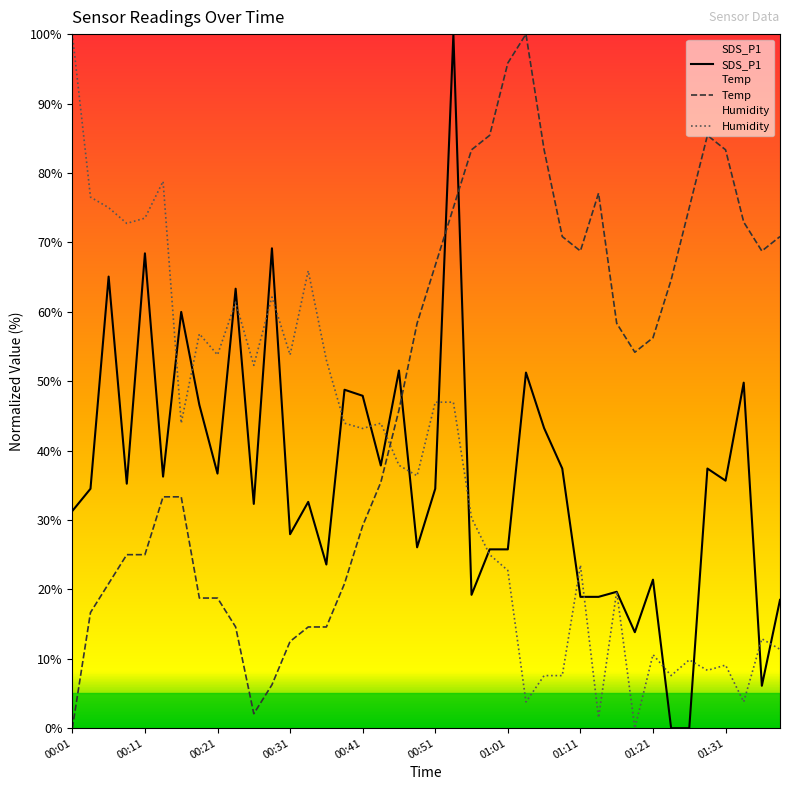

Read the Humidity value at 00:46.

37.9